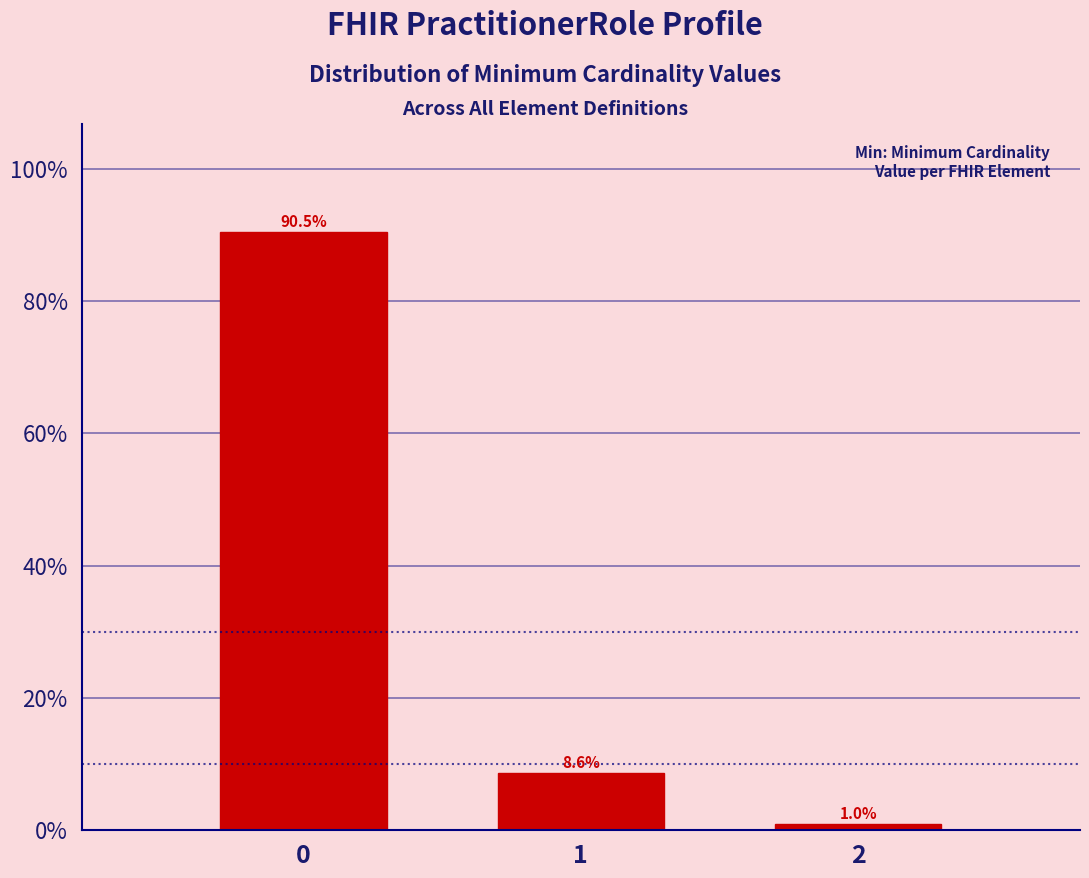

Reading right to left, extract all data points from this chart.

1.0	8.6	90.5